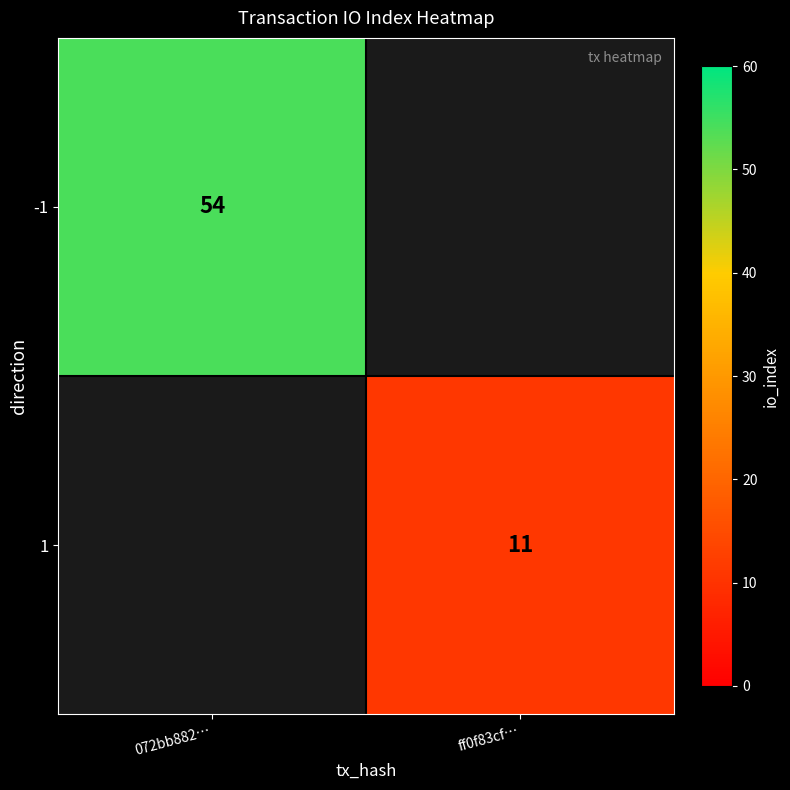

How many values in 1 are above zero?

1